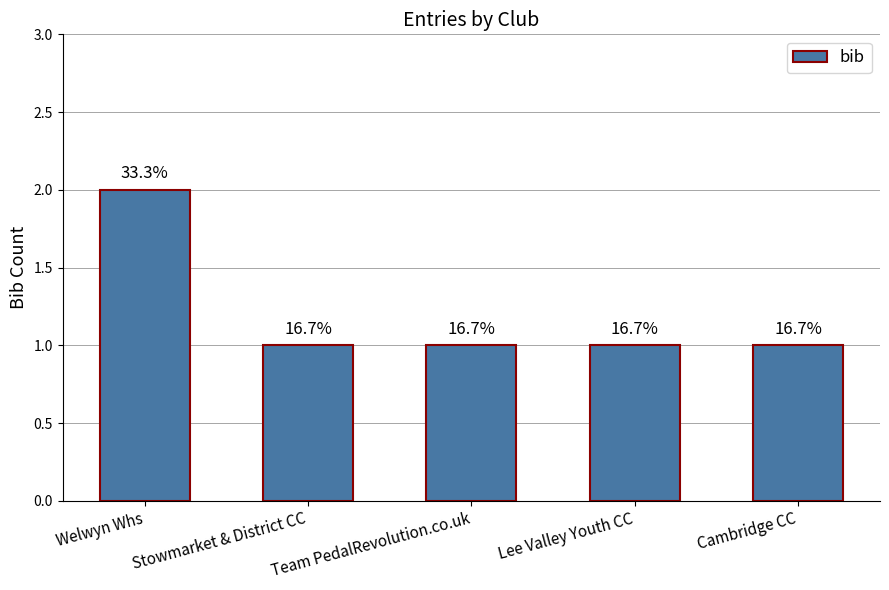

Between Lee Valley Youth CC and Stowmarket & District CC, which is larger?

Lee Valley Youth CC